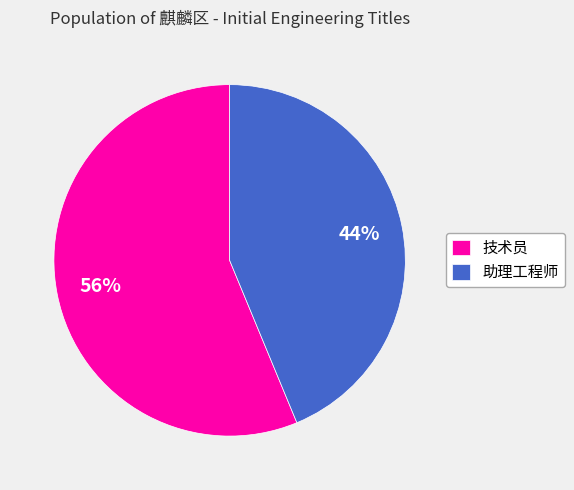

The 技术员 slice represents 56% of the pie. True or false?

True